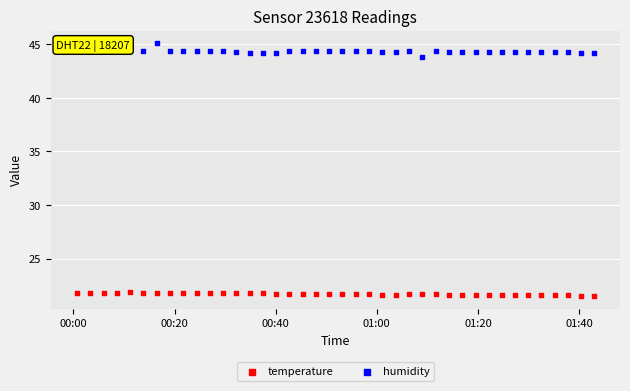

Which series has the largest total across all categories?

humidity